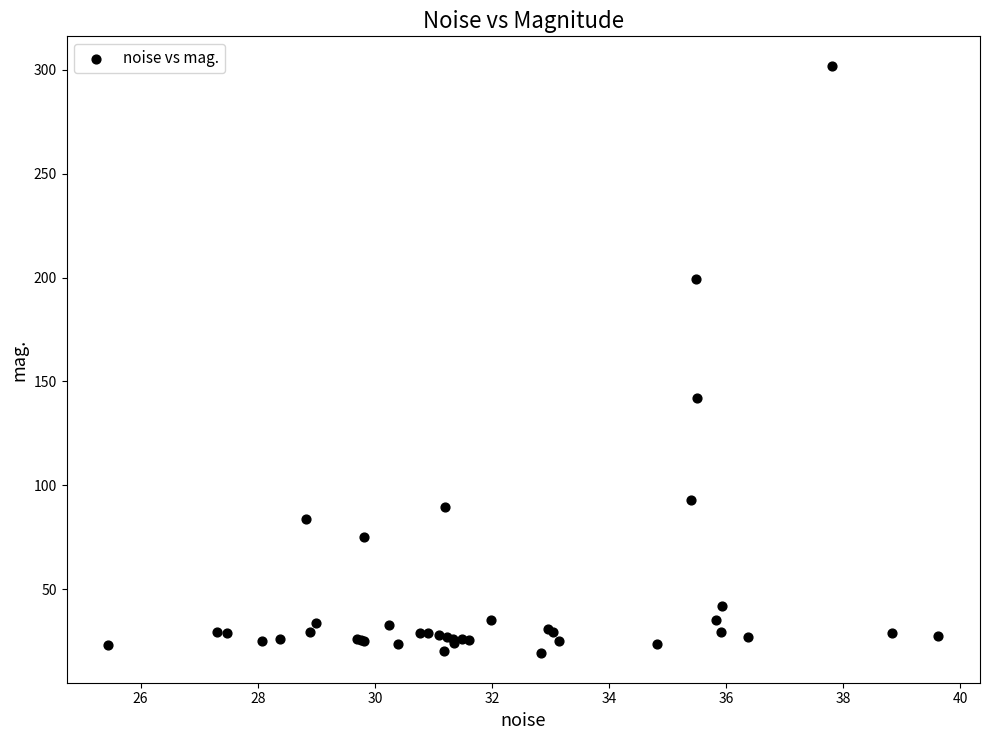

What Y value in the scatter plot is closest to 160?

141.8